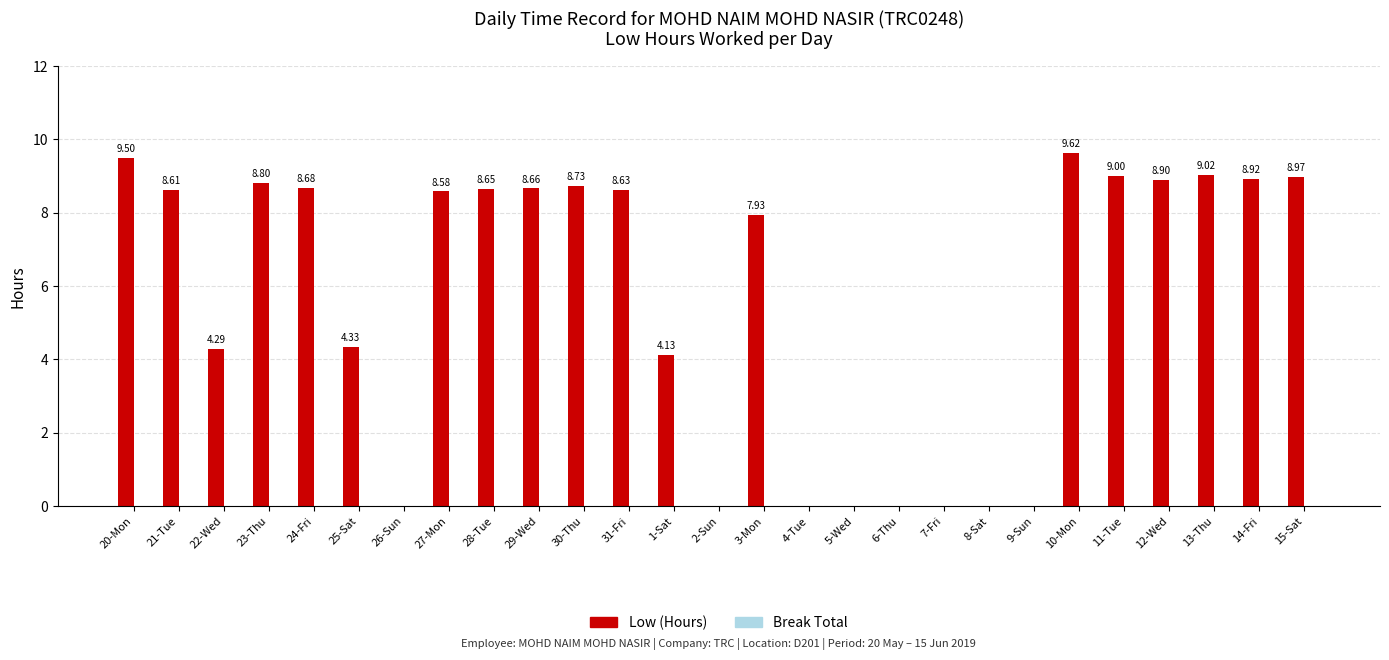

What is the change in value from 5-Wed to 13-Thu?

+9.0